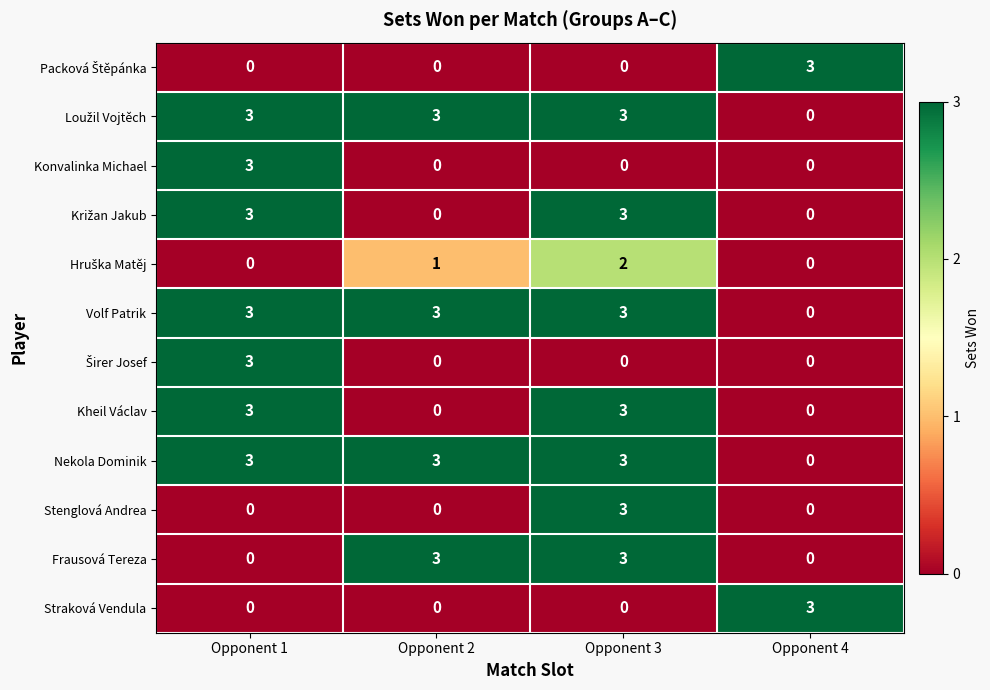

What is the maximum value shown in the chart?

3